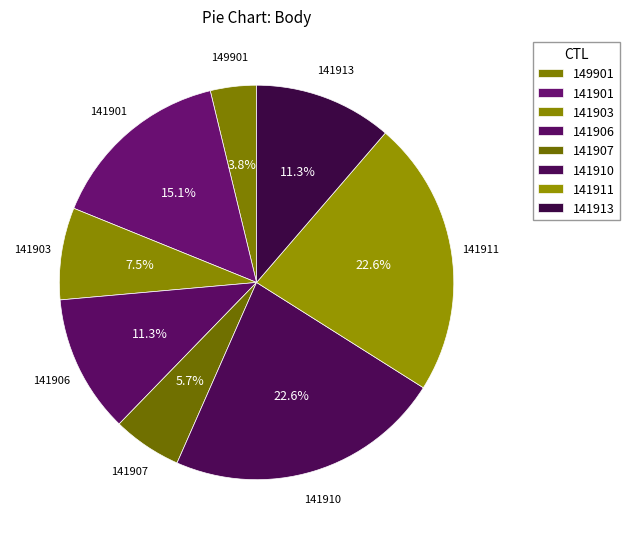

Count the number of slices in the pie.

8